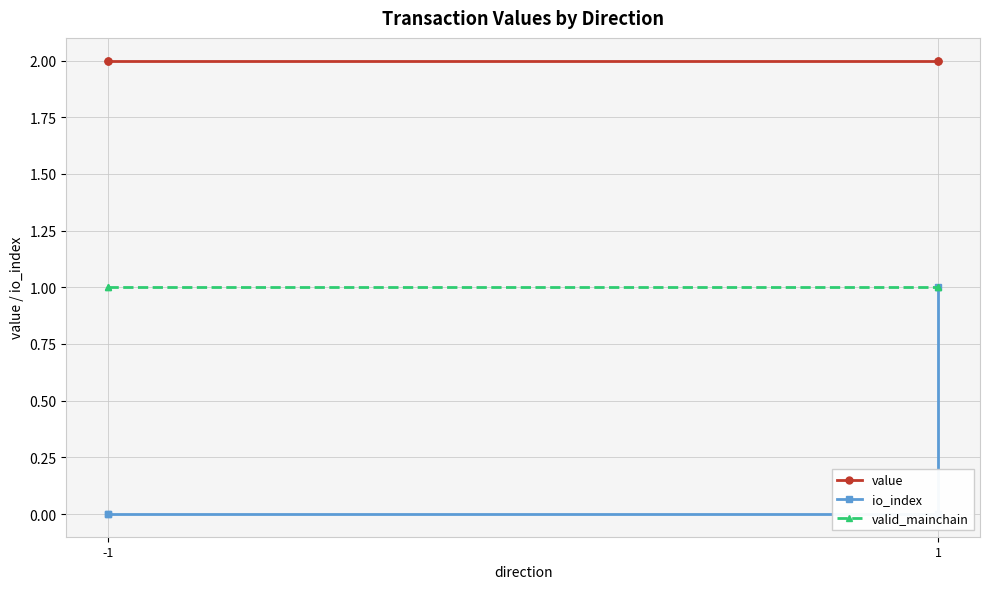

True or false: valid_mainchain and io_index cross at least once.

False